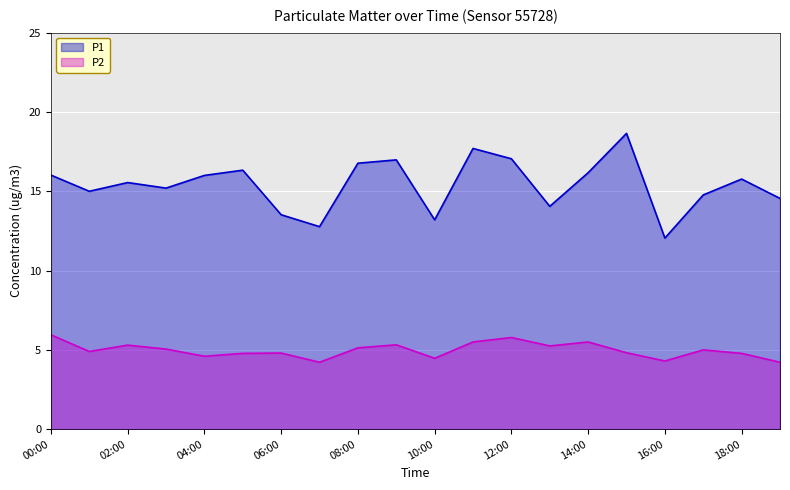

How many data points does each series have?

20